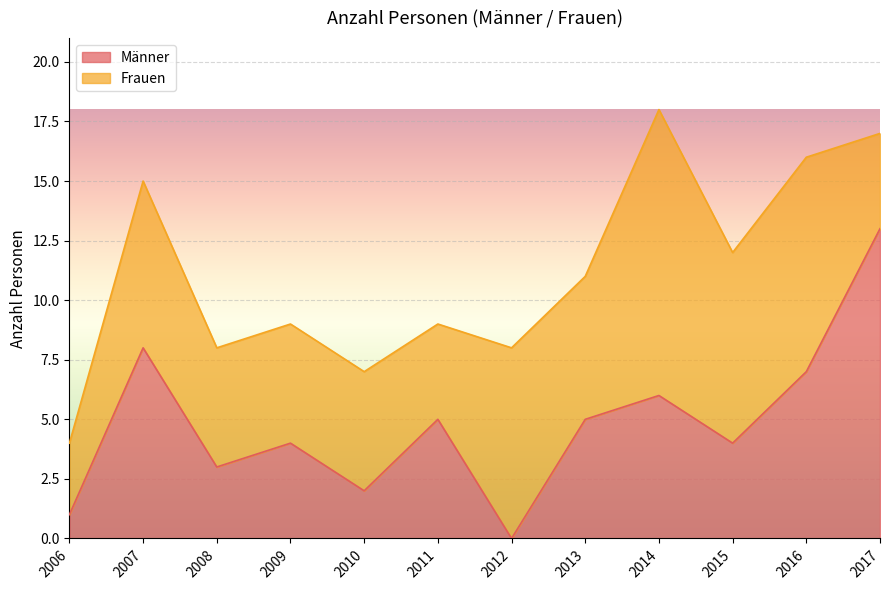

Reading right to left, what are all the values shown in this chart?

2017=13	2016=7	2015=4	2014=6	2013=5	2012=0	2011=5	2010=2	2009=4	2008=3	2007=8	2006=1